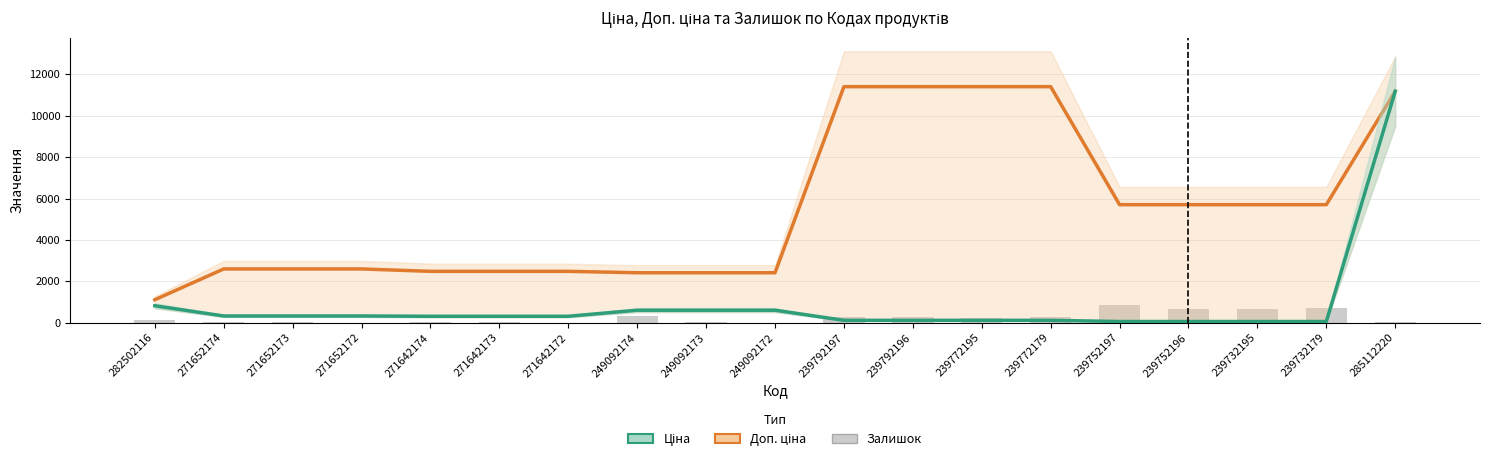

Where does the Залишок series first go above 125?

249092174